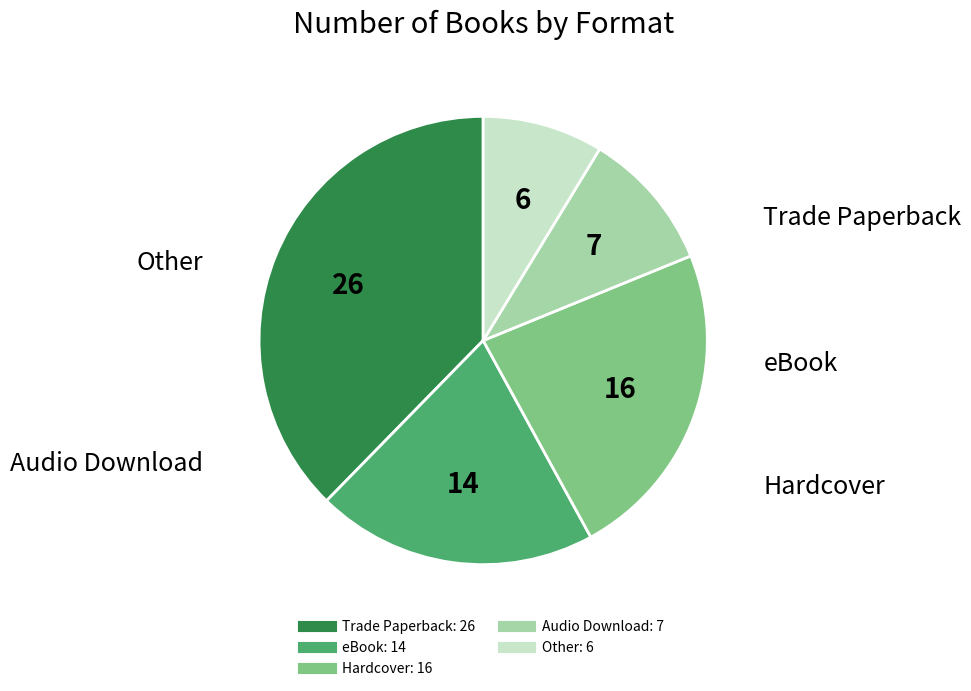

Does Other represent more than half of the total?

No